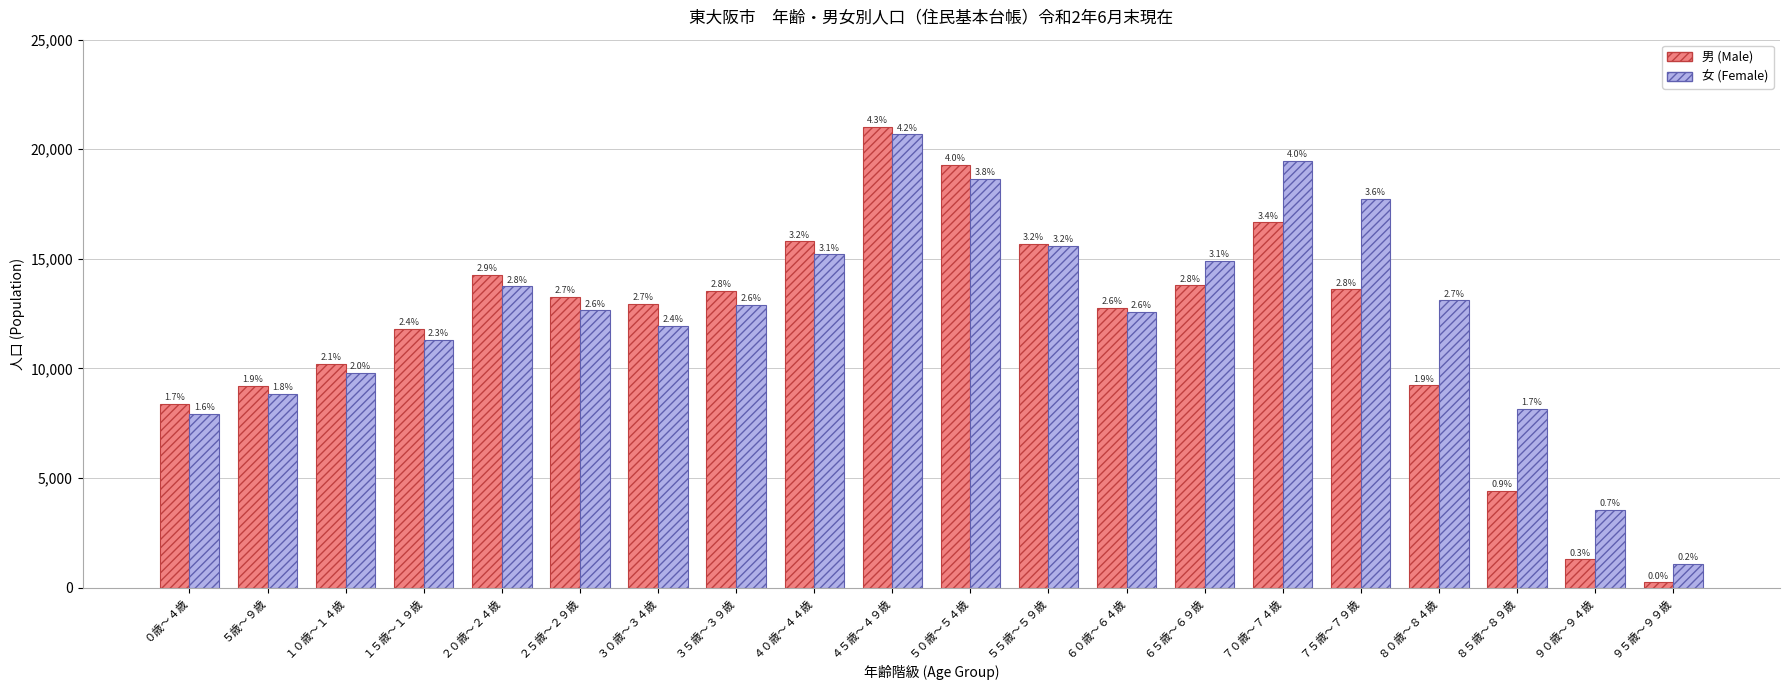

Read the 女 (Female) value at ４０歳～４４歳, to the nearest 10.

15200